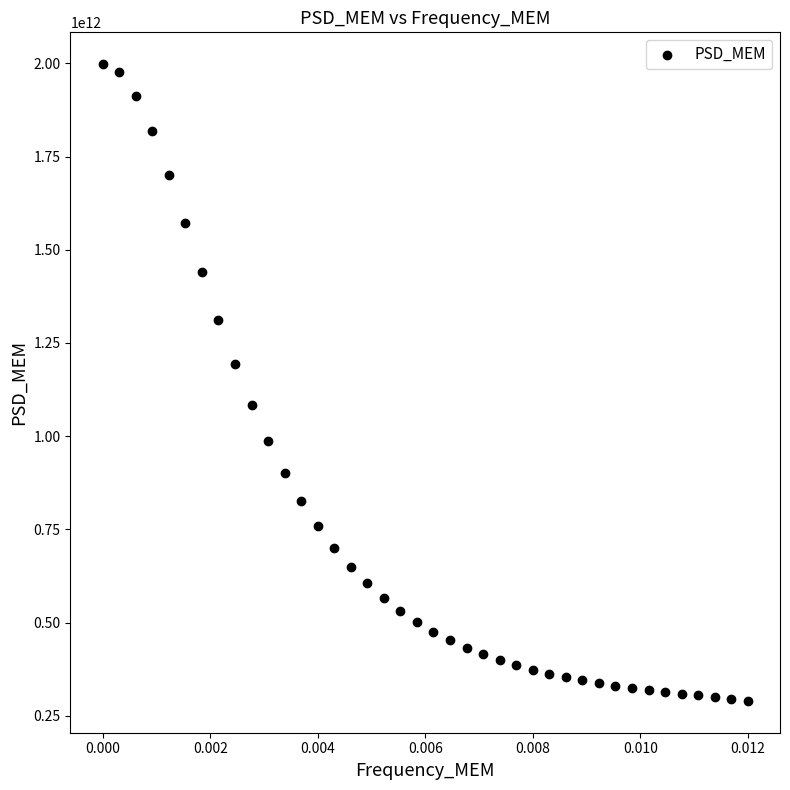

Count the number of points in this scatter plot.

40